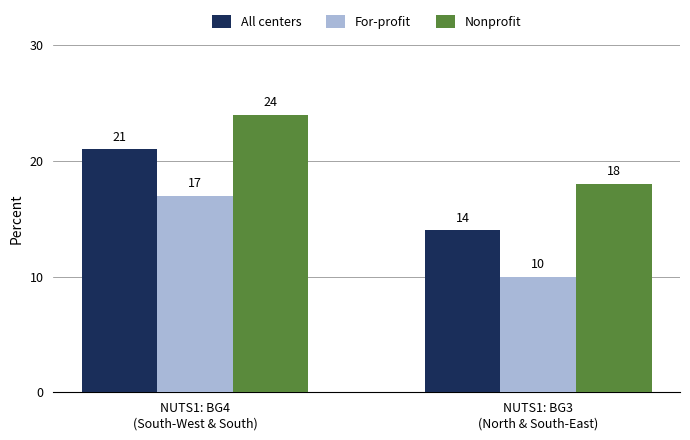

What are all the series names shown in the legend?

All centers, For-profit, Nonprofit